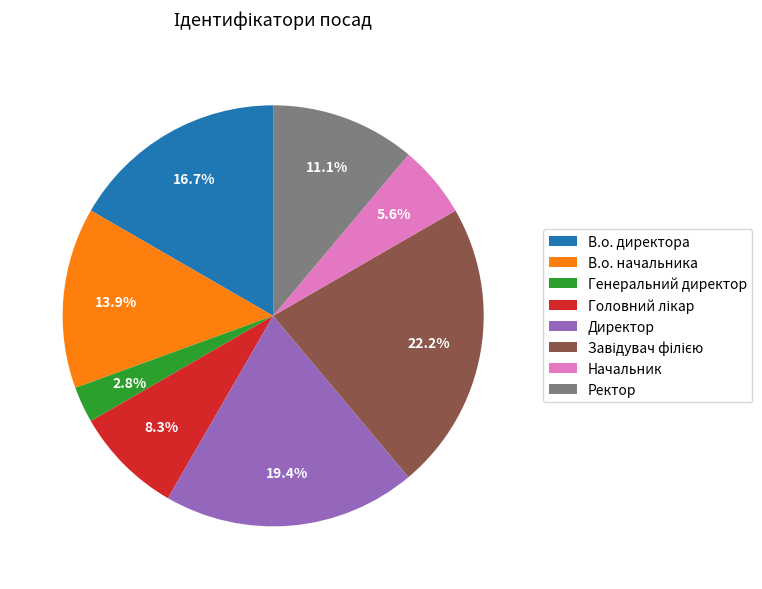

How many slices are in this pie chart?

8